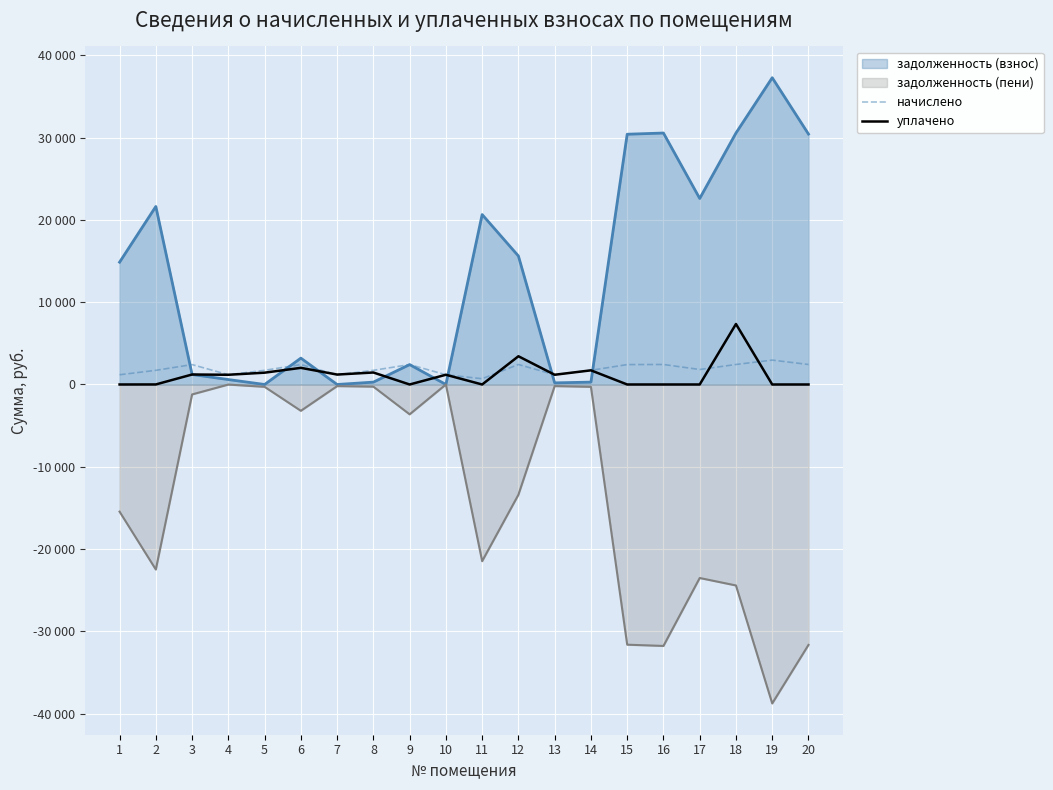

Rank the series by their maximum value, from lowest to highest.

задолженность (пени), начислено, уплачено, задолженность (взнос)